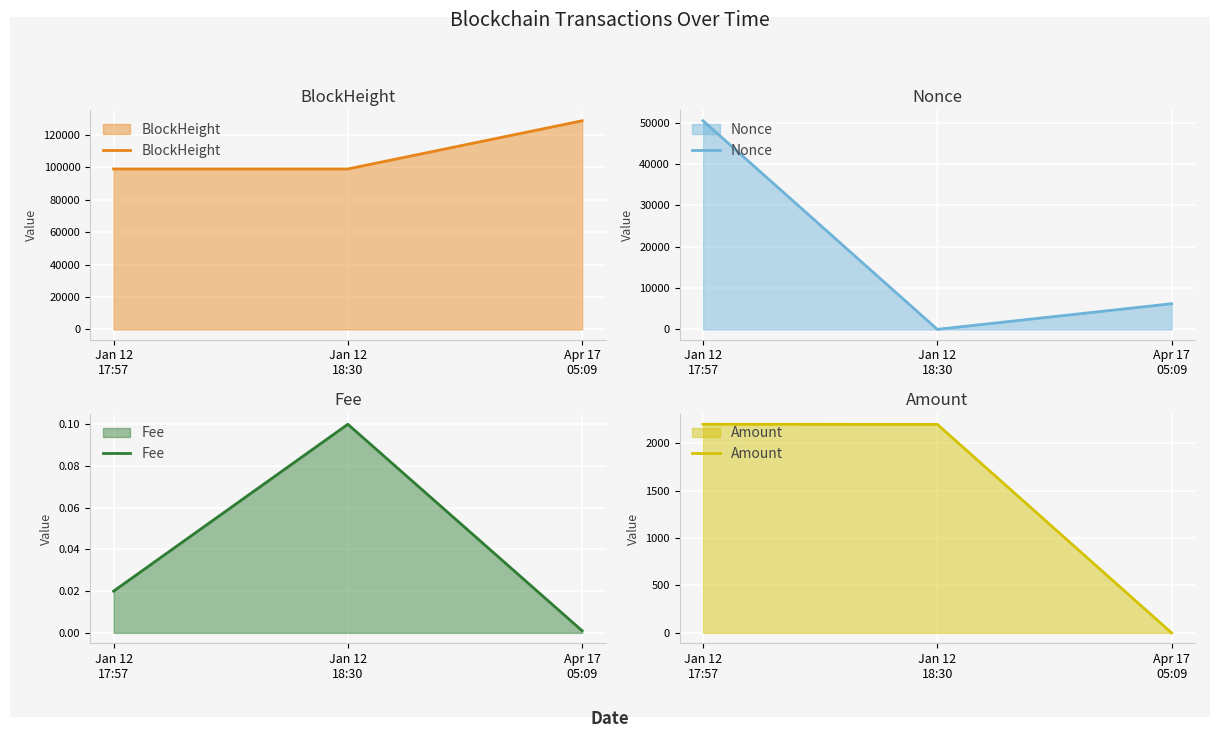

What is the maximum value shown in the chart?

128799.0